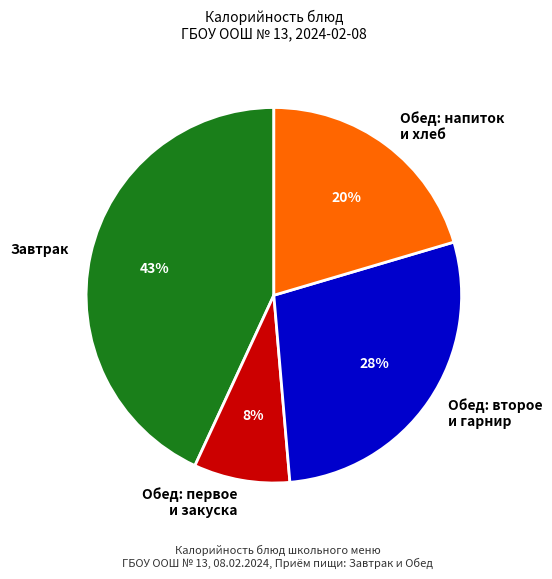

Which slice is the largest?

Завтрак